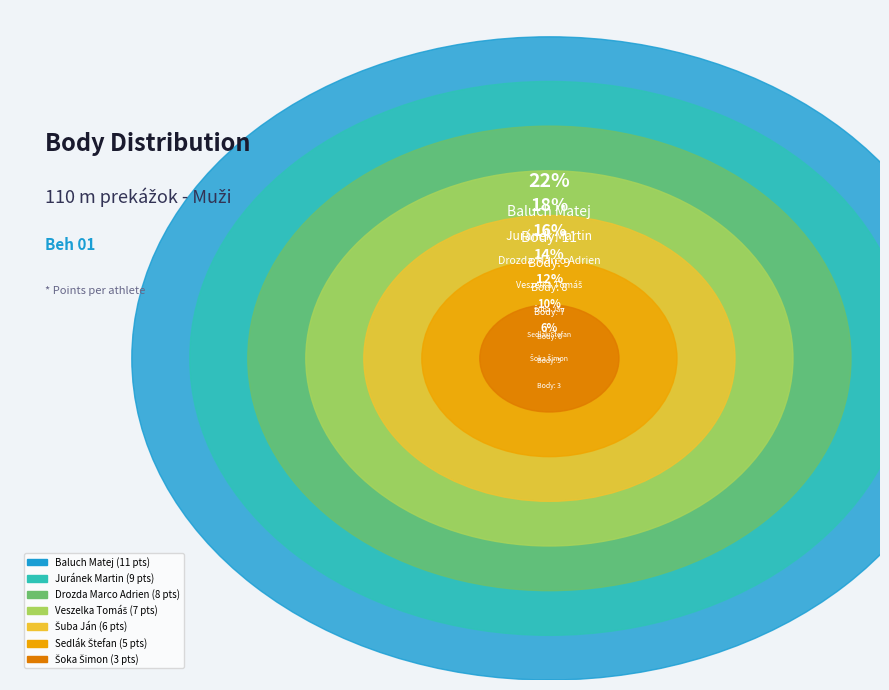

What is the ratio of the value at Šoka Šimon to the value at Baluch Matej?

0.3